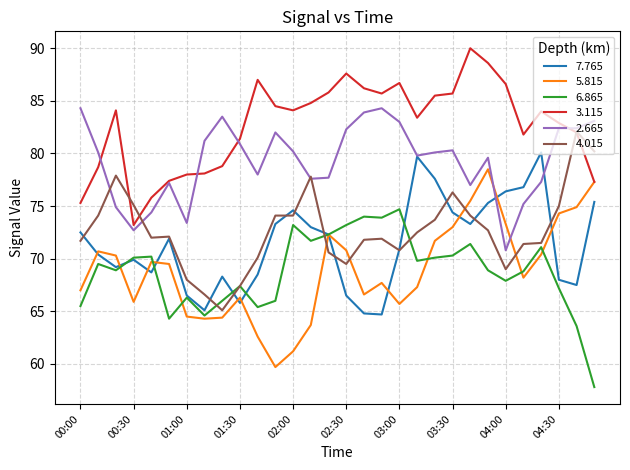

What is the minimum value for 2.665?

70.8